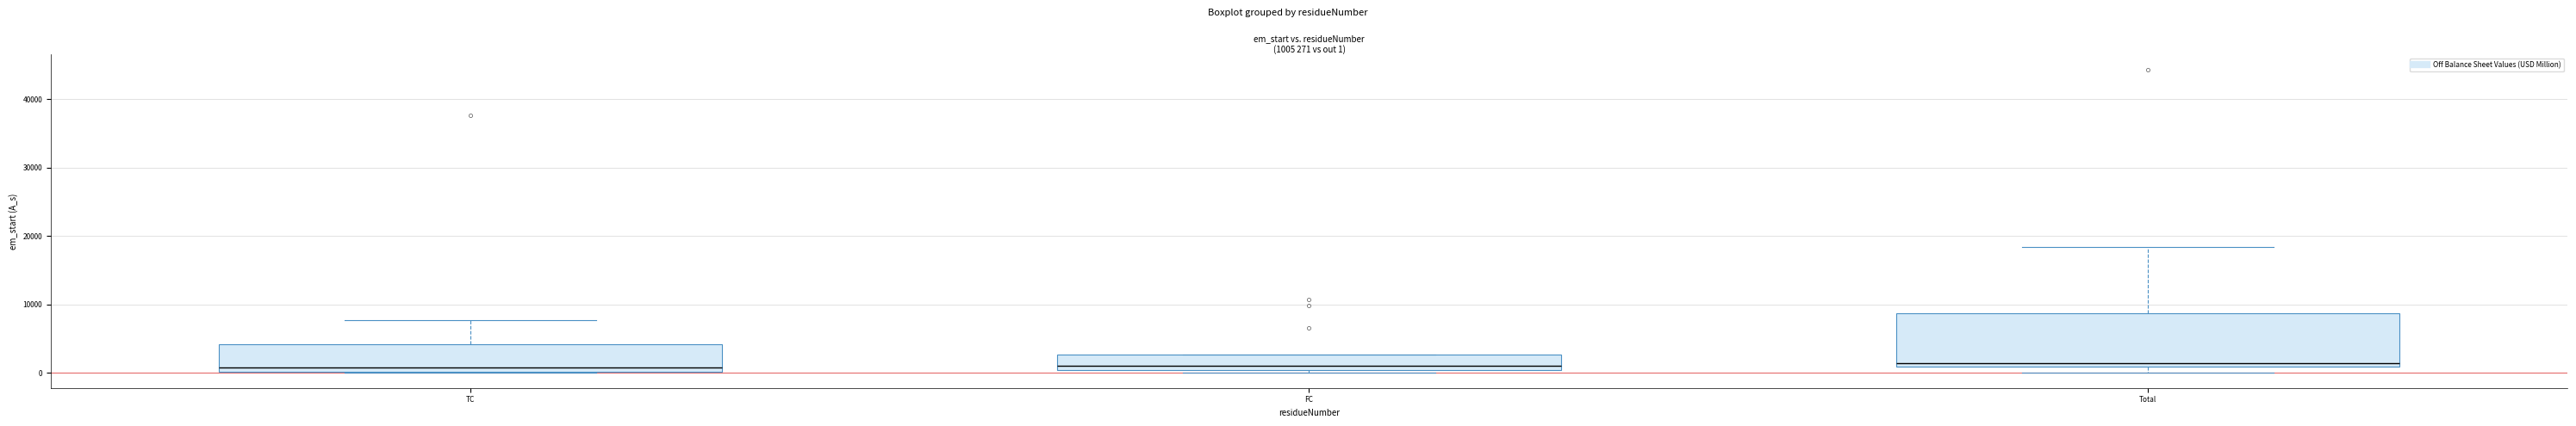

Which box is the tallest, from its lower edge to its upper edge?

Total